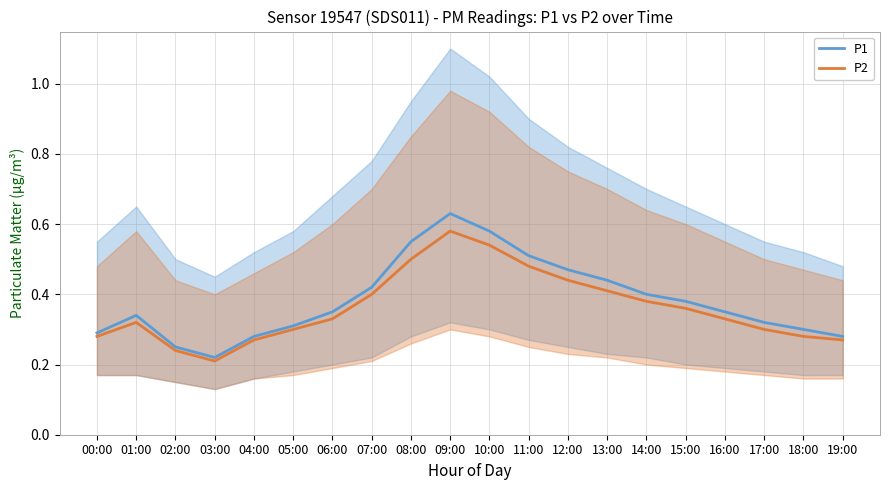

How many data points does each series have?

20